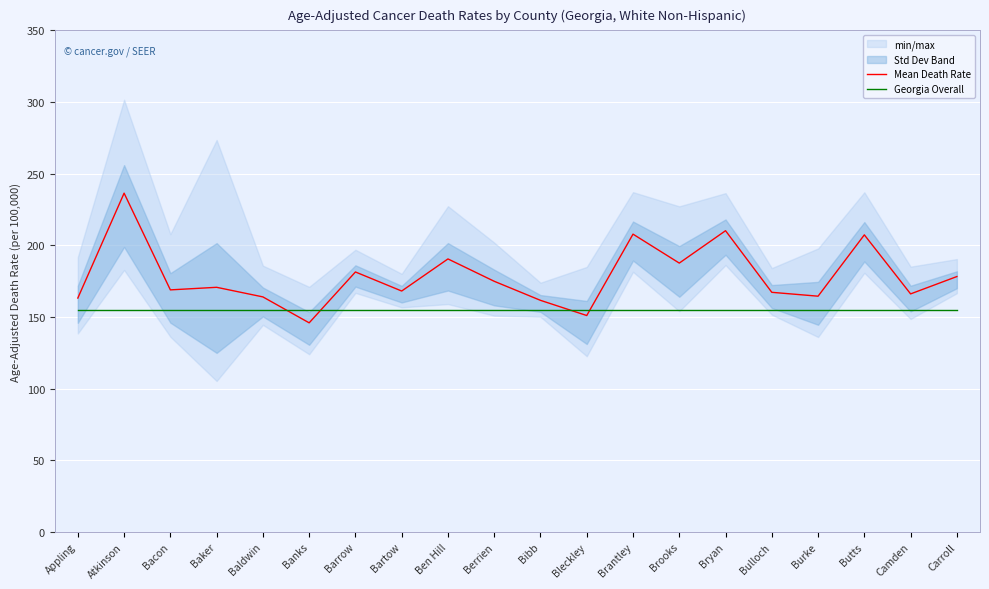

What is the label of the 13th point from the right?

Bartow